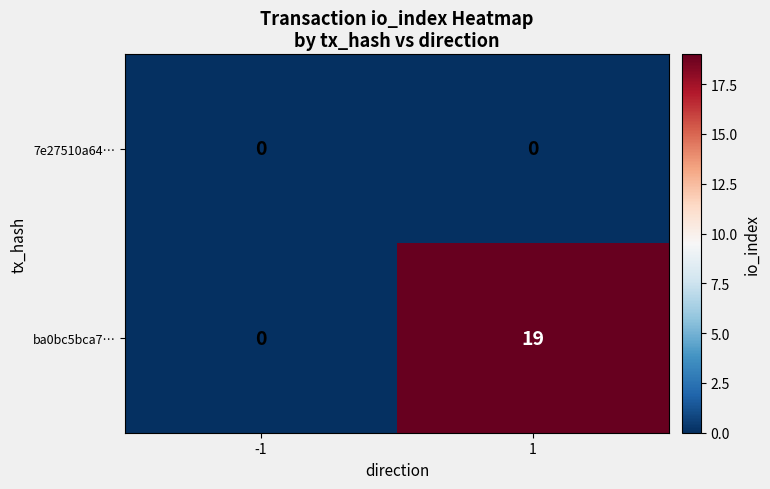

At which category does the chart reach its peak across all series?

1